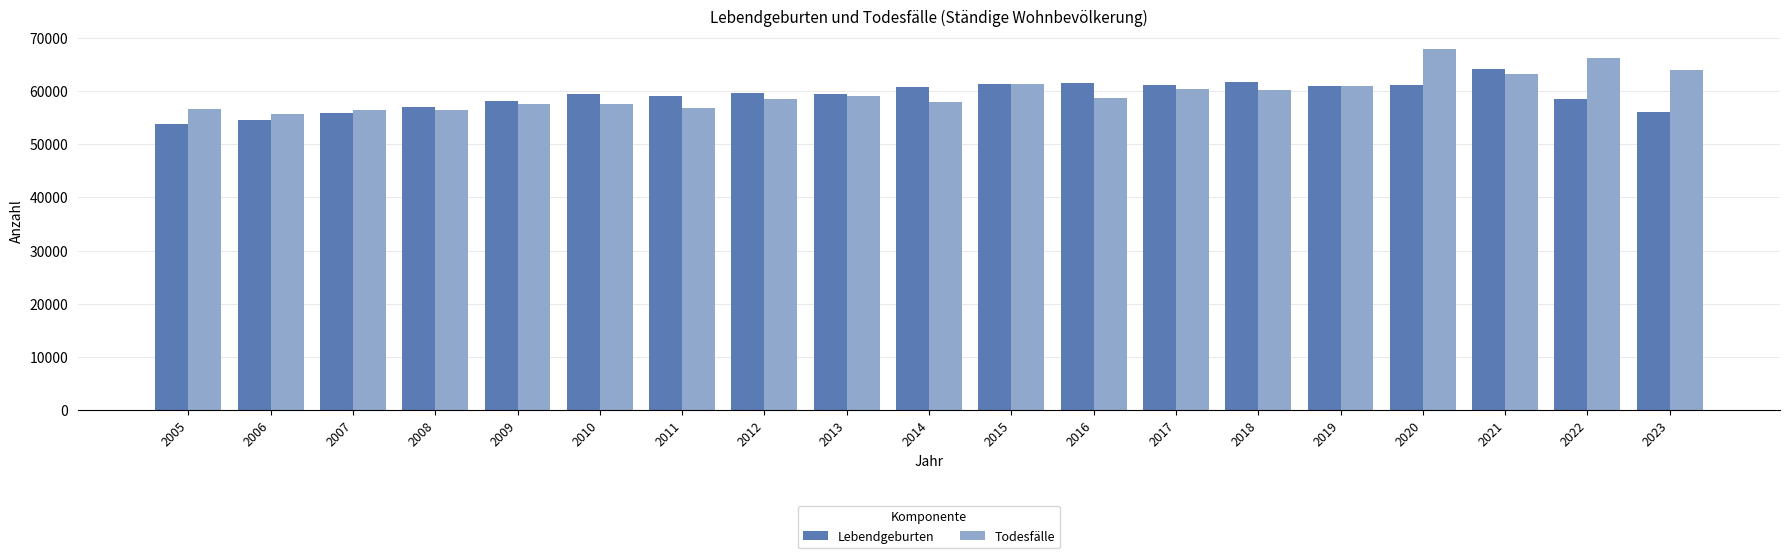

How many bars are there in each group?

2